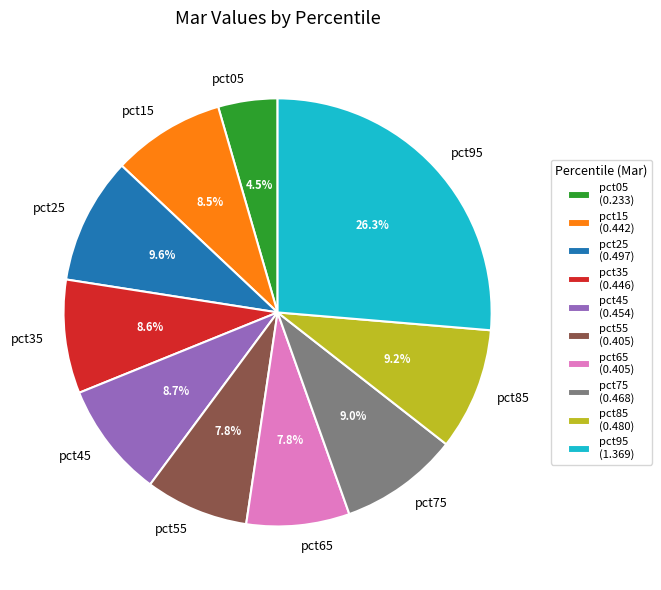

How many segments does this pie chart have?

10